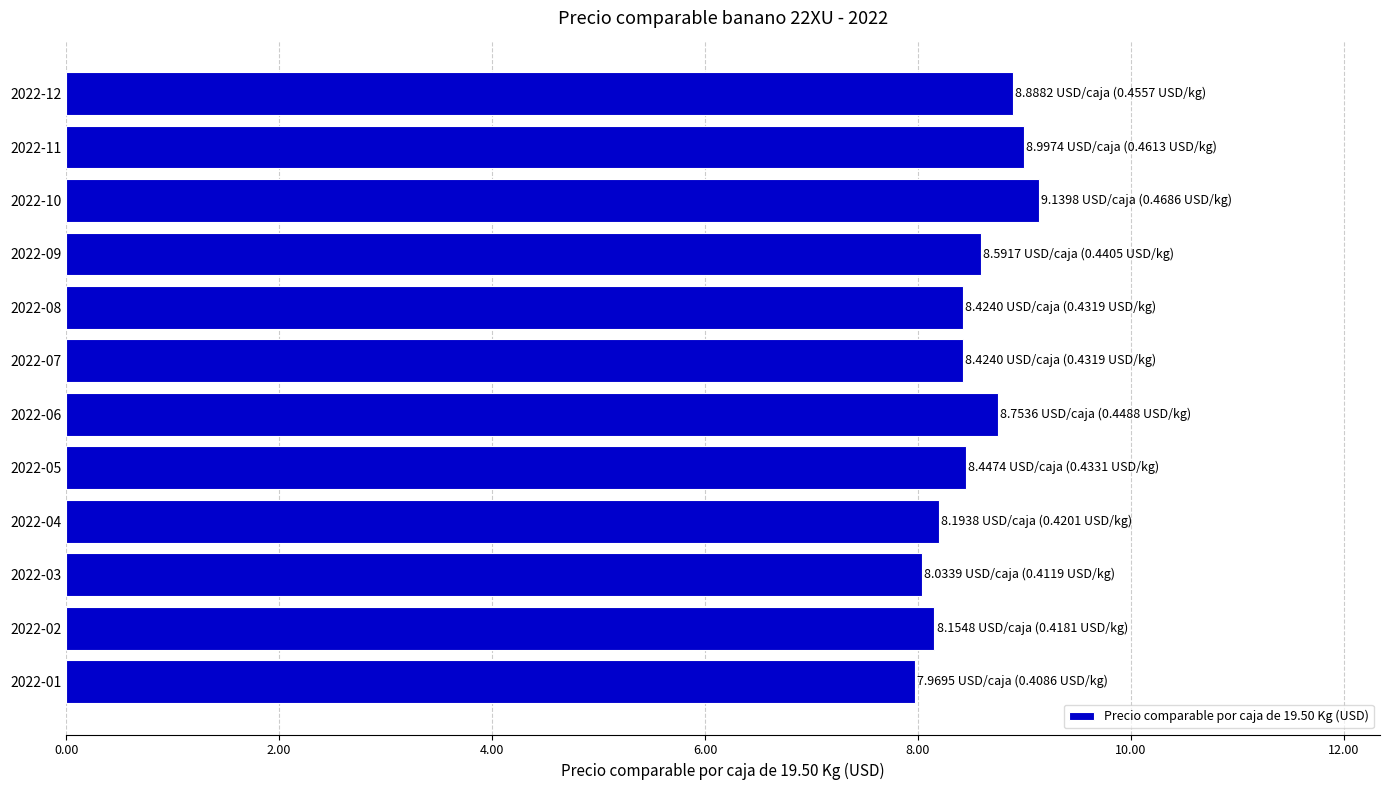

The chart shows a value of 12.1 at 2022-09. True or false?

False